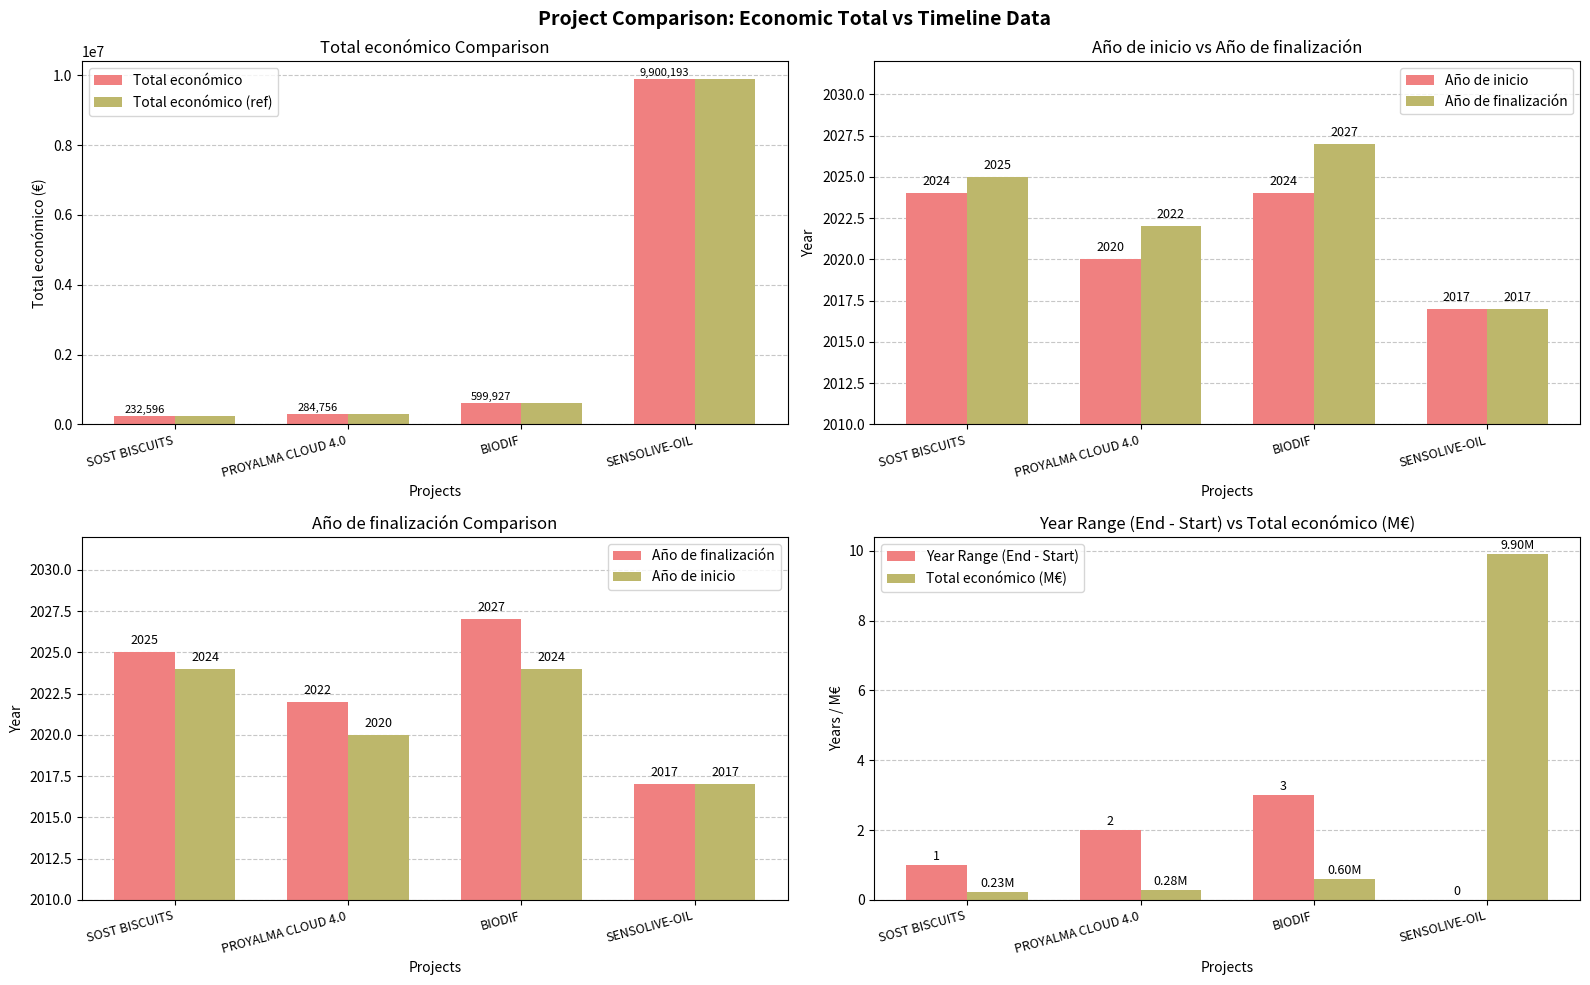

Read the Año de inicio value at SOST BISCUITS.

2024.0